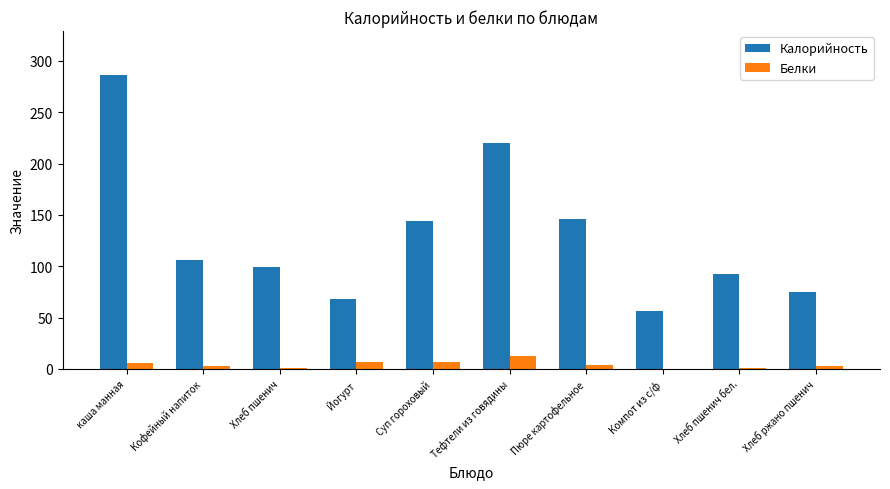

Is it true that Калорийность equals 145.0 at Кофейный напиток?

False